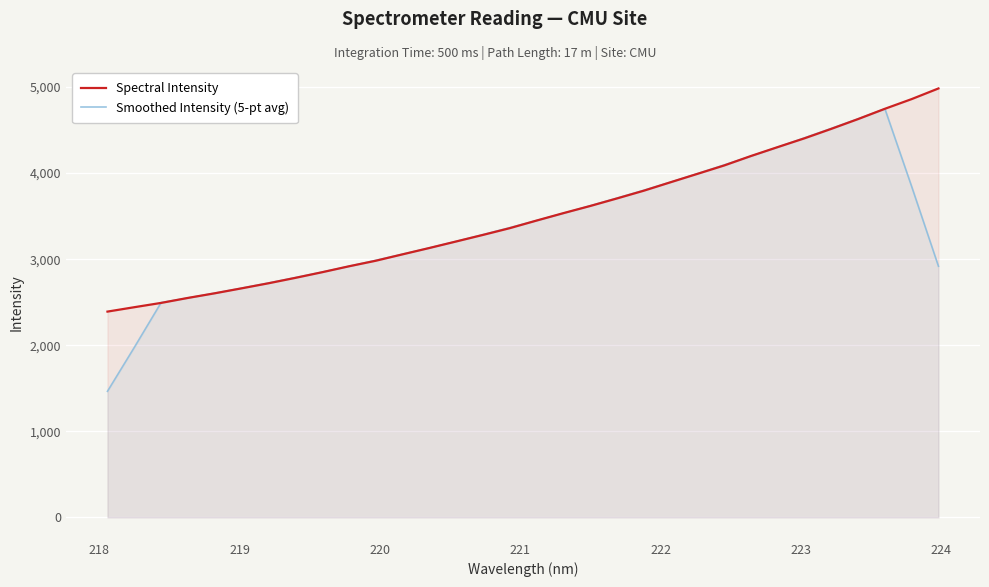

List the series in order of their peak value, highest first.

Spectral Intensity, Smoothed Intensity (5-pt avg)